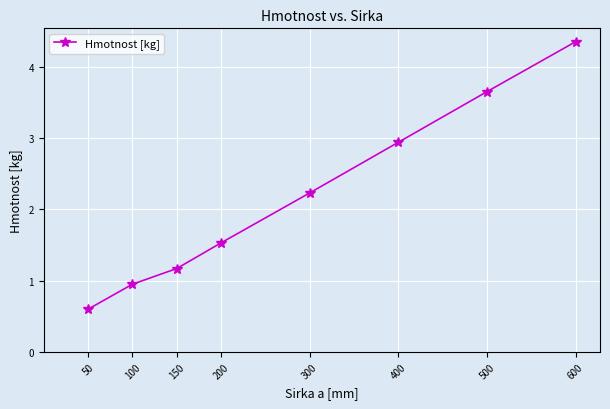

List the labels in order of value, largest first.

600, 500, 400, 300, 200, 150, 100, 50